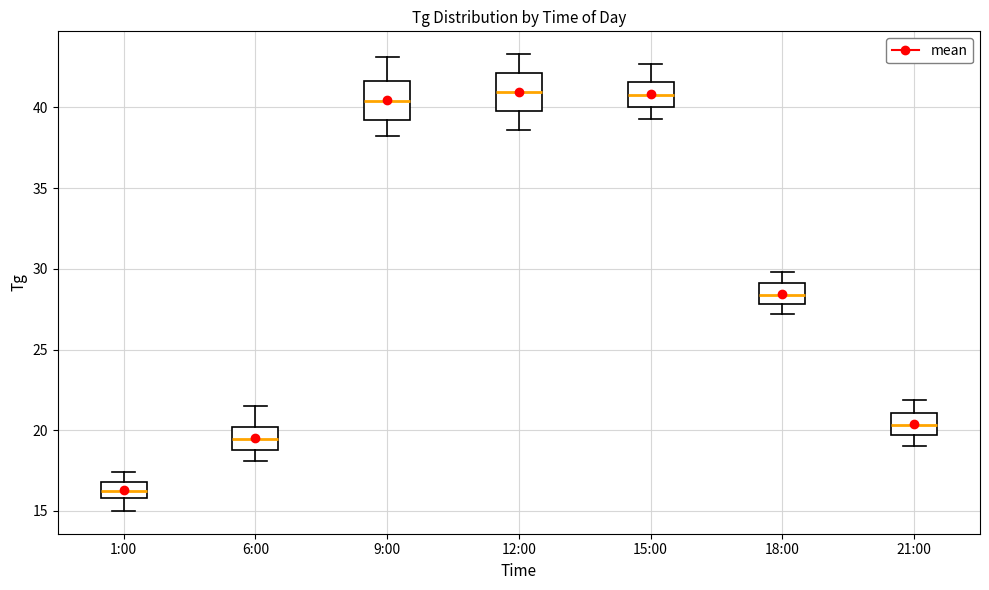

Where does the upper whisker of the box for 12:00 end on the y-axis? The values are not printed on the chart, so give them approximately, as read against the axis.

43.5